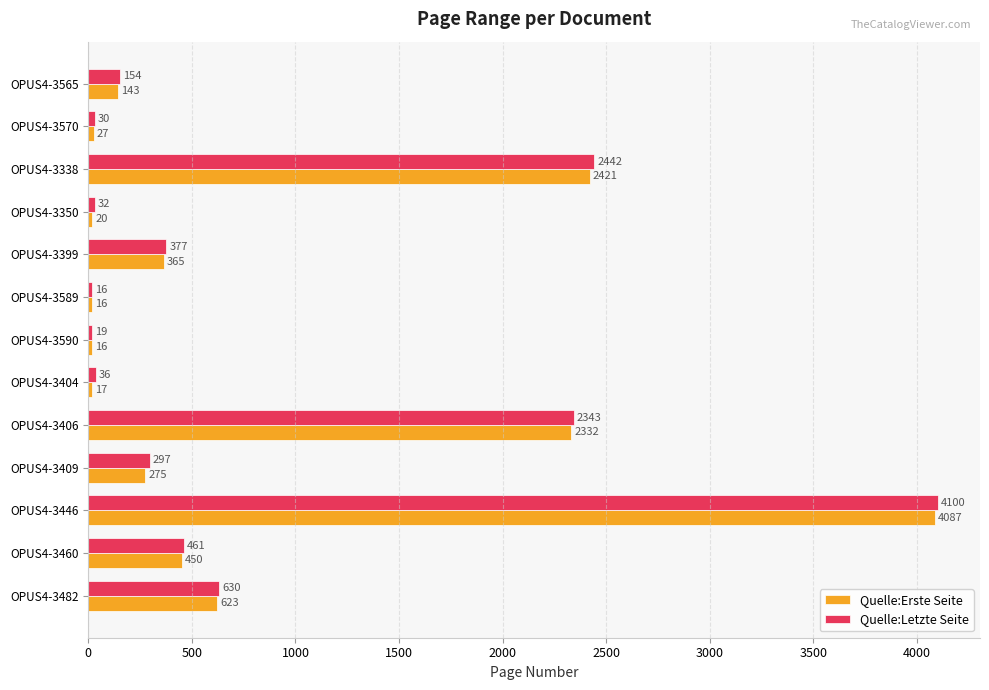

What is the sum of all Quelle:Erste Seite values?

10792